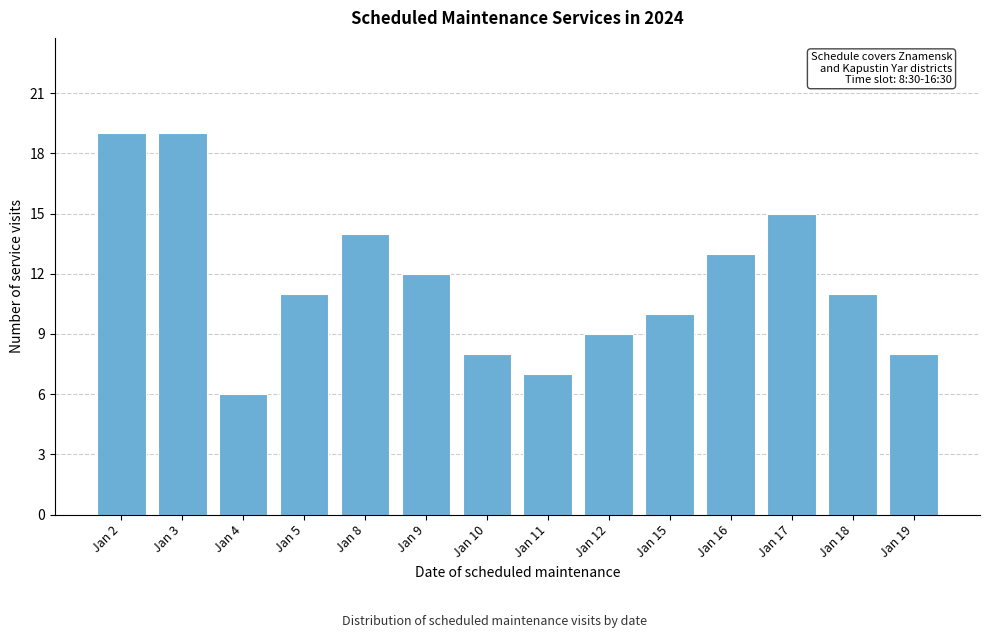

Reading left to right, what are all the values shown in this chart?

Jan 2=19	Jan 3=19	Jan 4=6	Jan 5=11	Jan 8=14	Jan 9=12	Jan 10=8	Jan 11=7	Jan 12=9	Jan 15=10	Jan 16=13	Jan 17=15	Jan 18=11	Jan 19=8